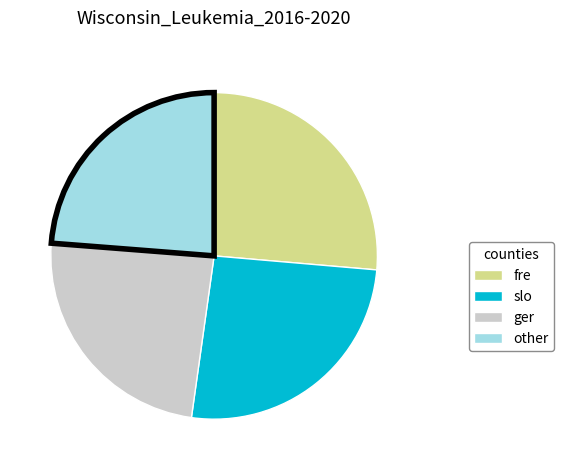

Does any single category account for the majority?

No